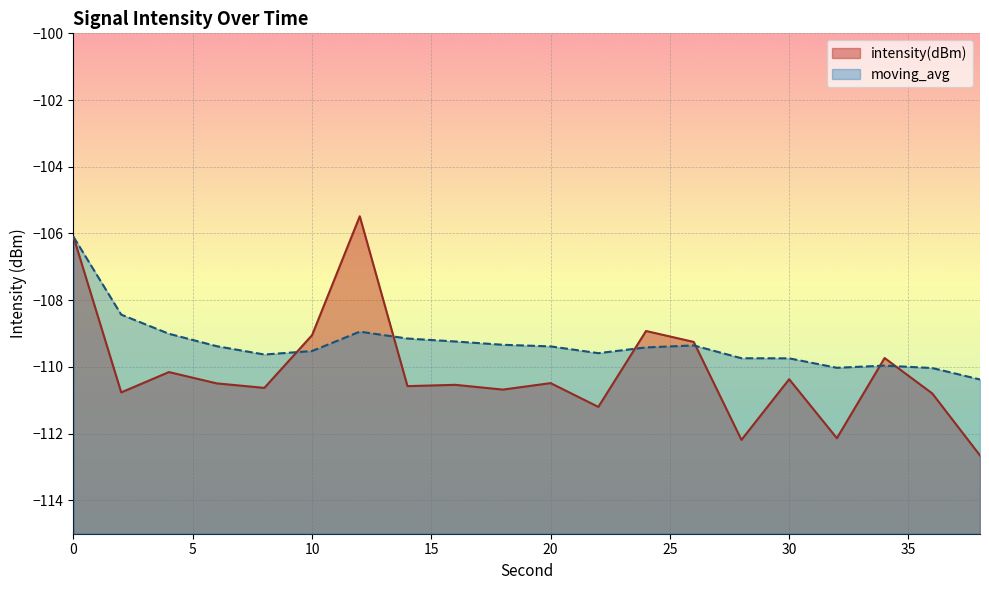

At which category does intensity(dBm) reach its first local peak?

4